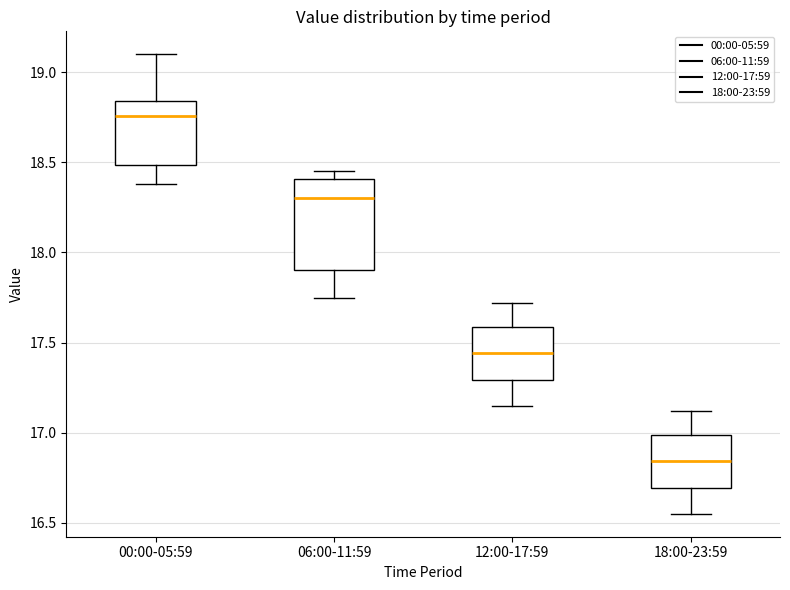

Where is the lower edge of the box for 00:00-05:59 on the y-axis? The values are not printed on the chart, so give them approximately, as read against the axis.

18.50